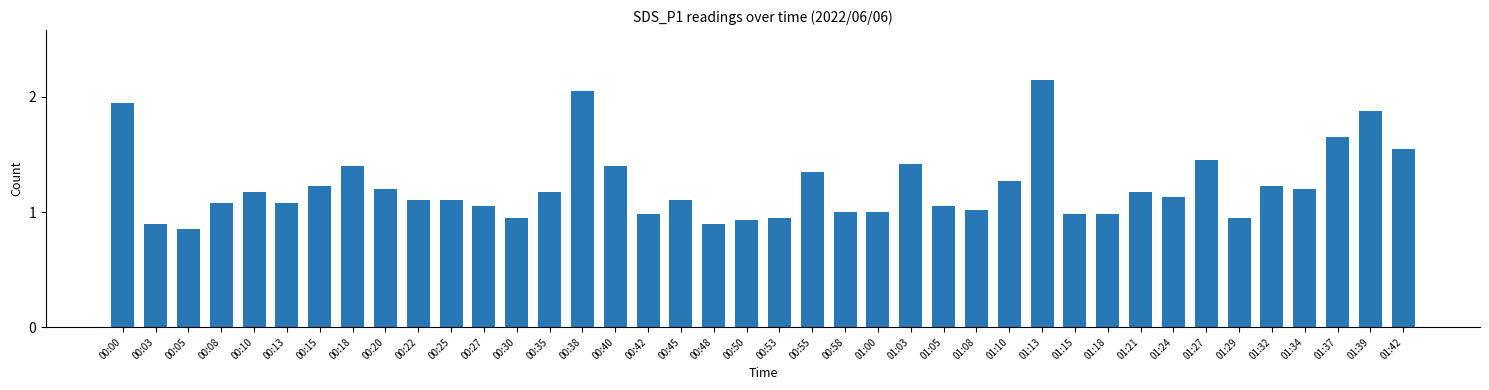

True or false: the data shows 1.4 at 00:40.

True